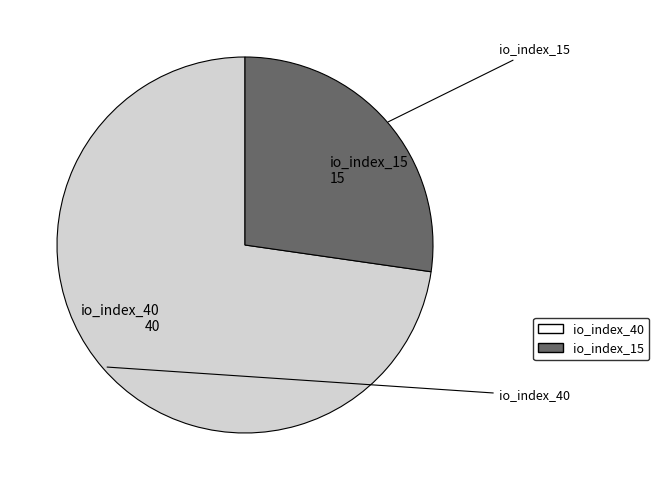

Approximately how many times larger is the value at io_index_15 compared to io_index_40?

0.4